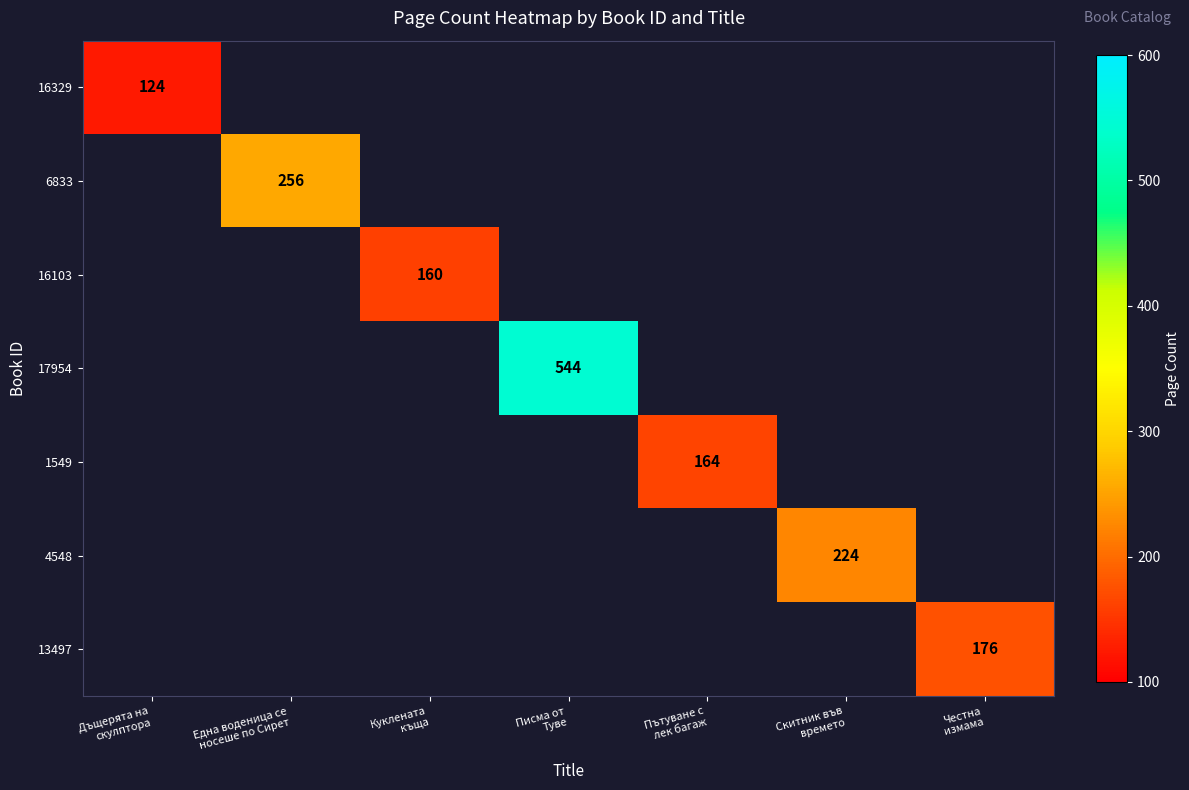

List the labels in order of 16329 value, smallest first.

Дъщерята на скулптора, Една воденица се носеше по Сирет, Куклената къща, Писма от Туве, Пътуване с лек багаж, Скитник във времето, Честна измама